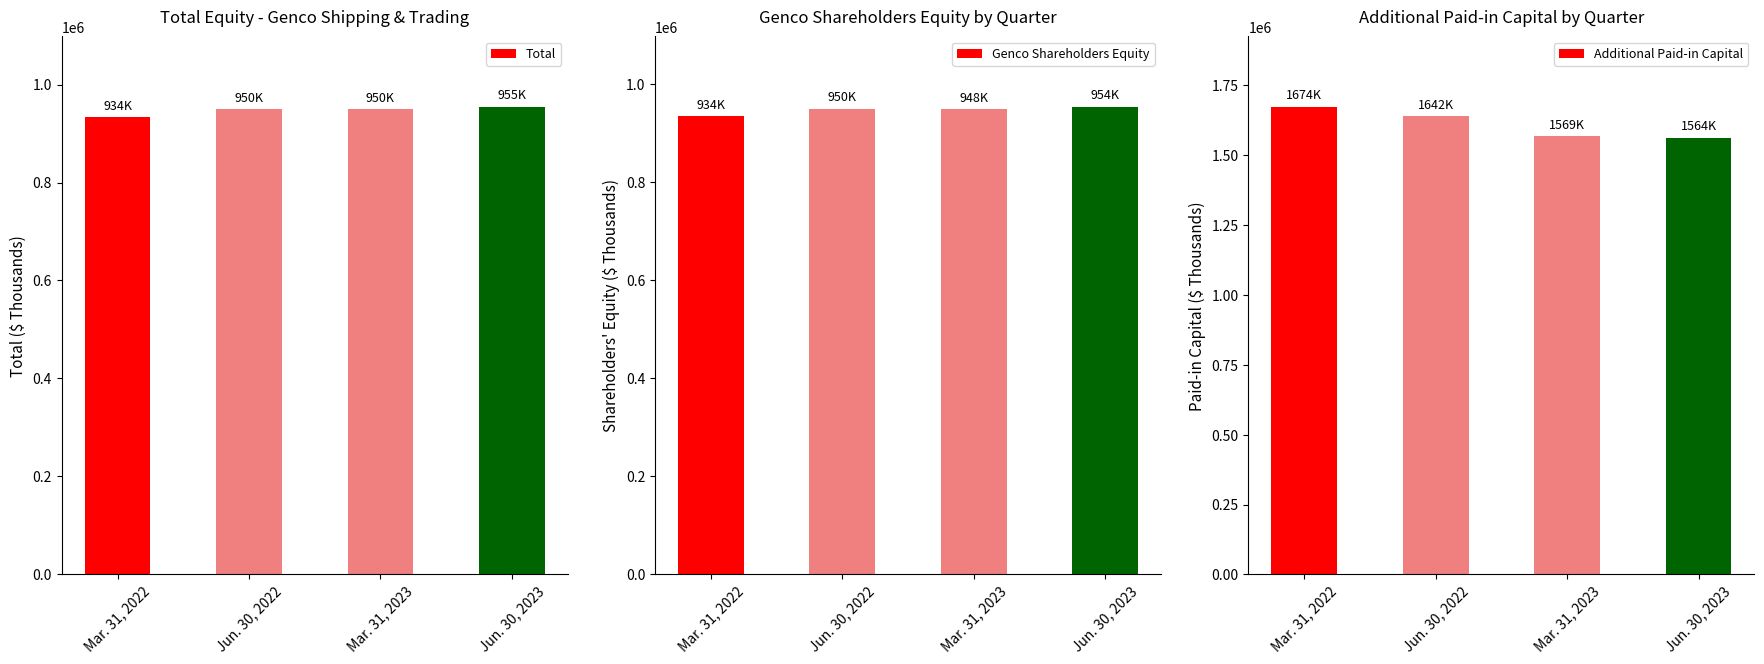

What is the spread (max minus min) of values at Mar. 31, 2023?

620336